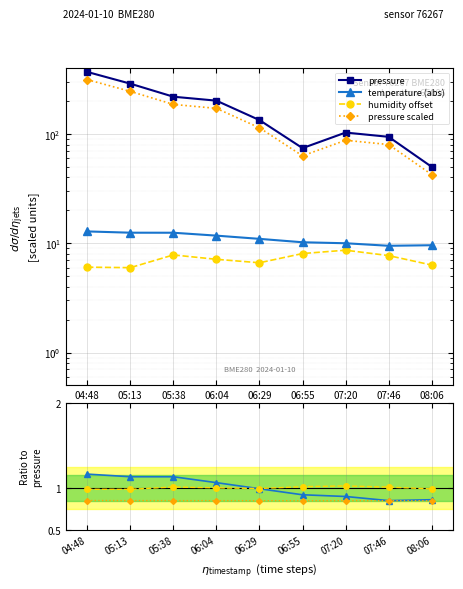

At how many categories does at least one series exceed 218?

2